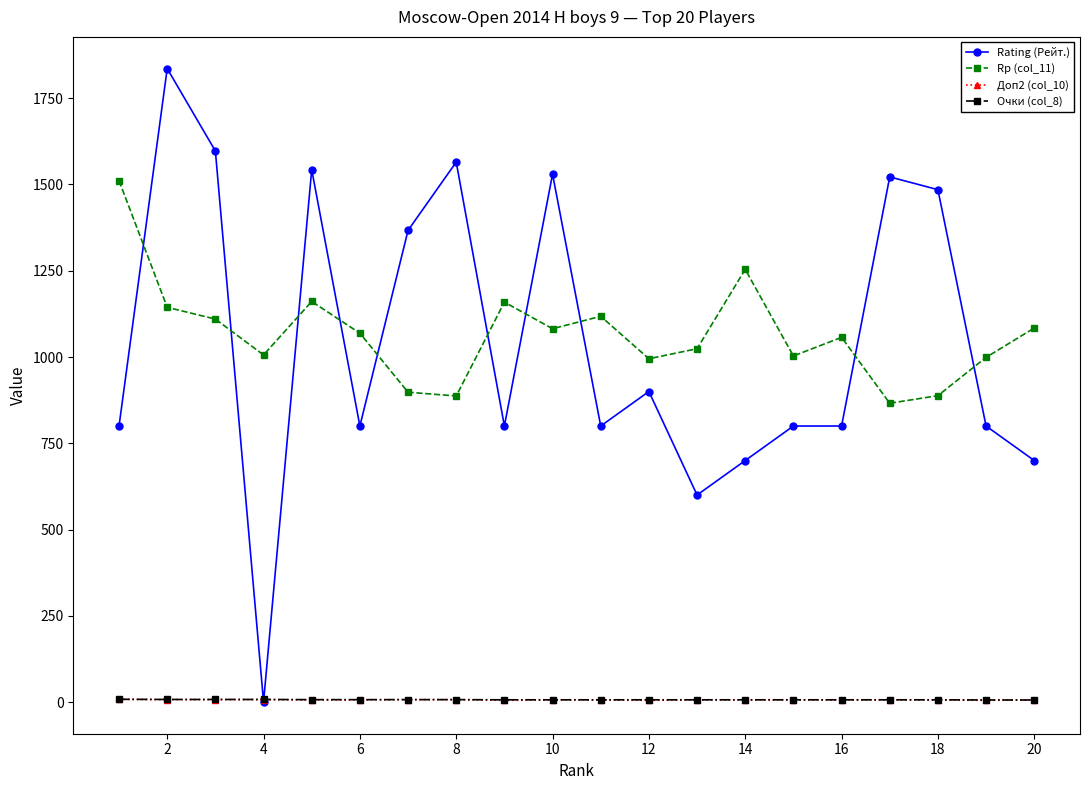

Which series has the widest spread of values?

Rating (Рейт.)